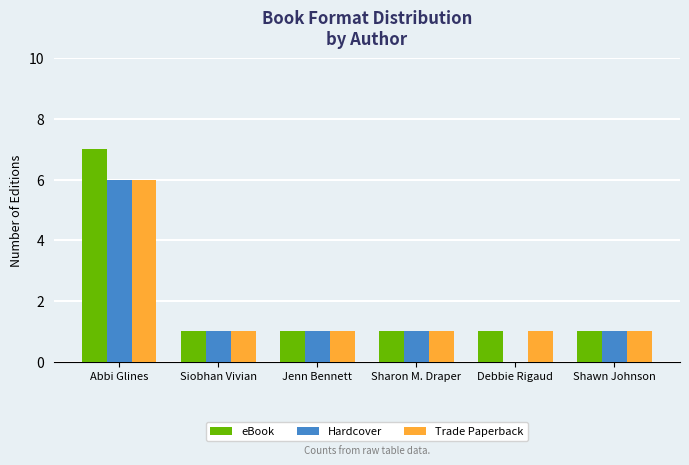

Which series changed the most between Abbi Glines and Sharon M. Draper?

eBook